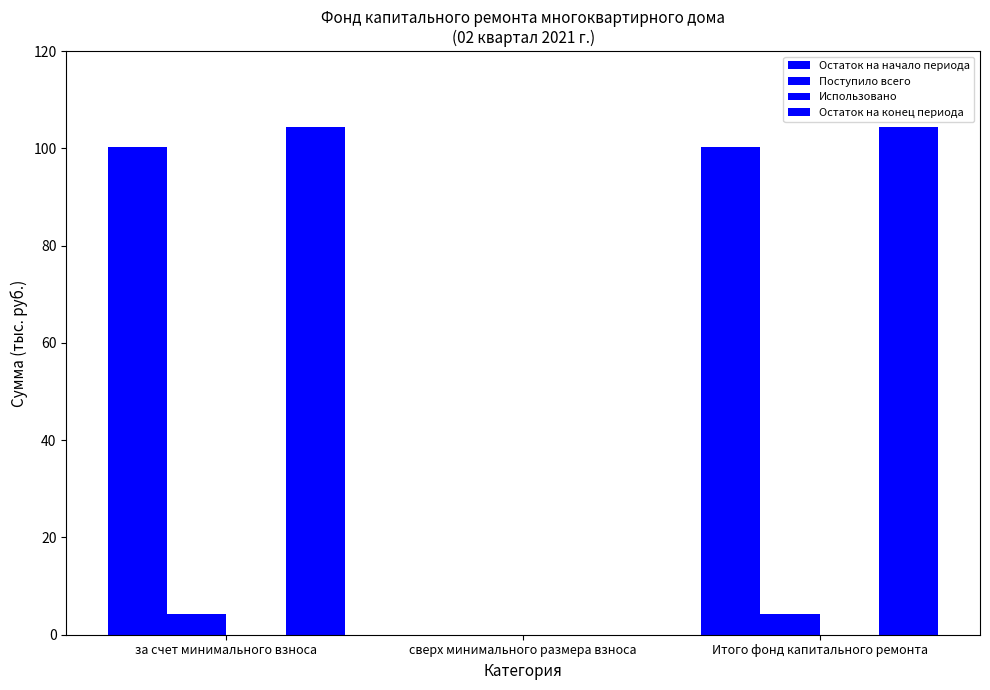

Rank the series at сверх минимального размера взноса from highest to lowest value.

Остаток на начало периода, Поступило всего, Использовано, Остаток на конец периода